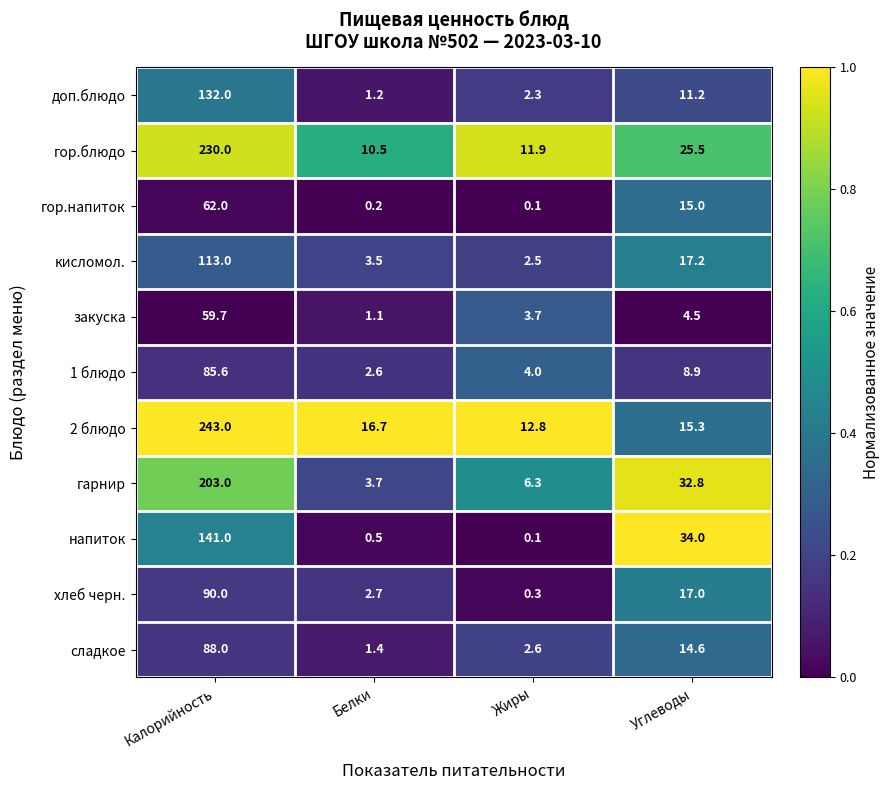

At which category does the chart reach its minimum across all series?

Жиры